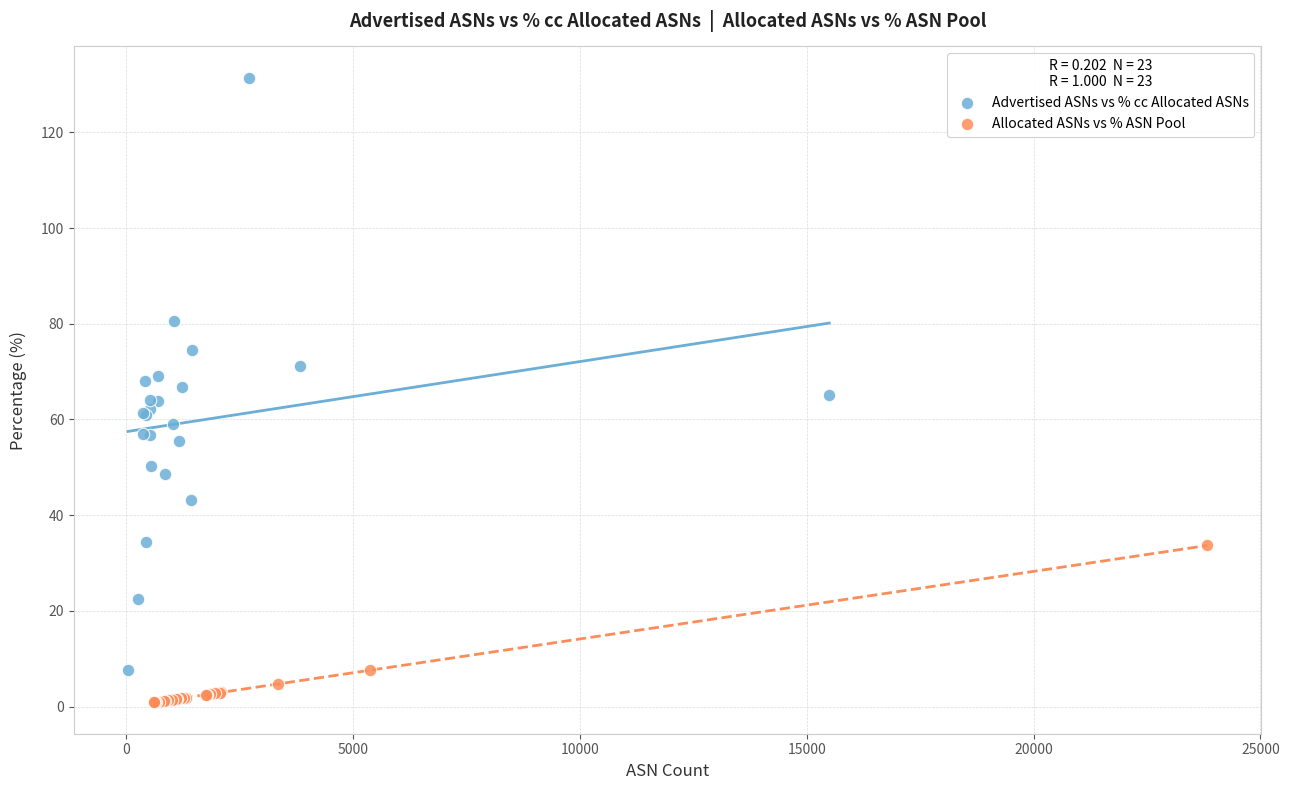

Which series reaches the maximum Y coordinate?

Advertised ASNs vs % cc Allocated ASNs